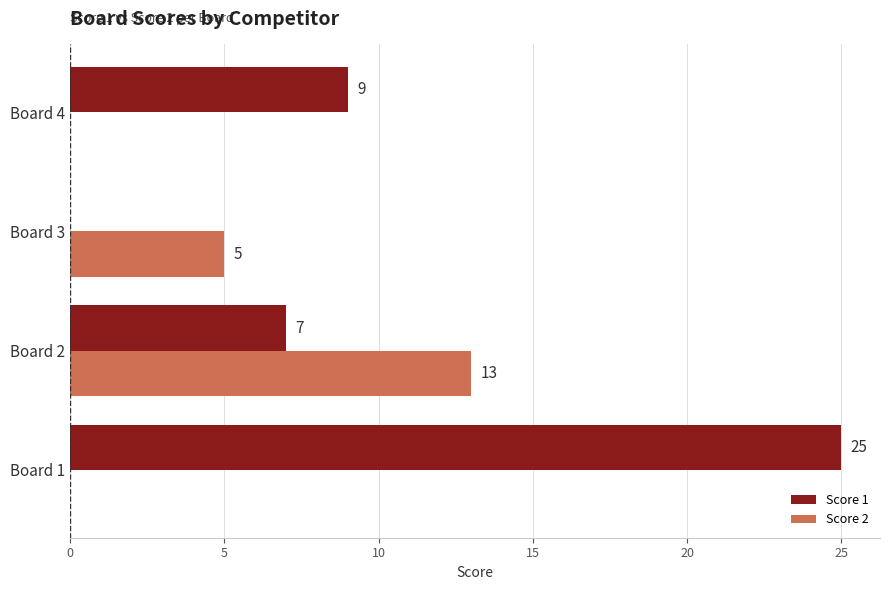

At which category is the sum across all series the highest?

Board 1